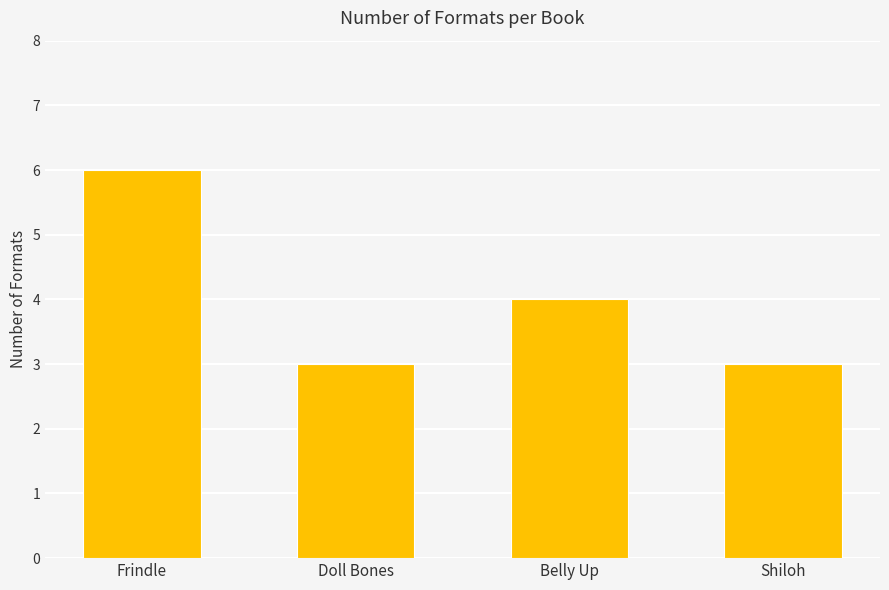

What is the label of the 1st bar from the right?

Shiloh